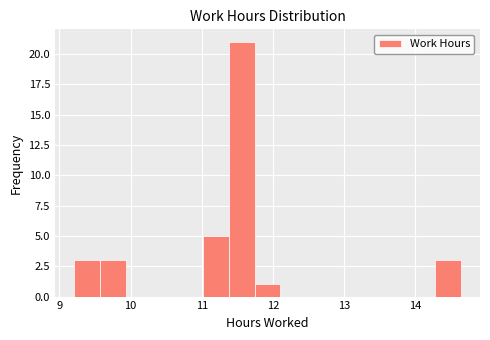

Read against the x-axis, roughly where is the centre of the tallest bar?

11.6